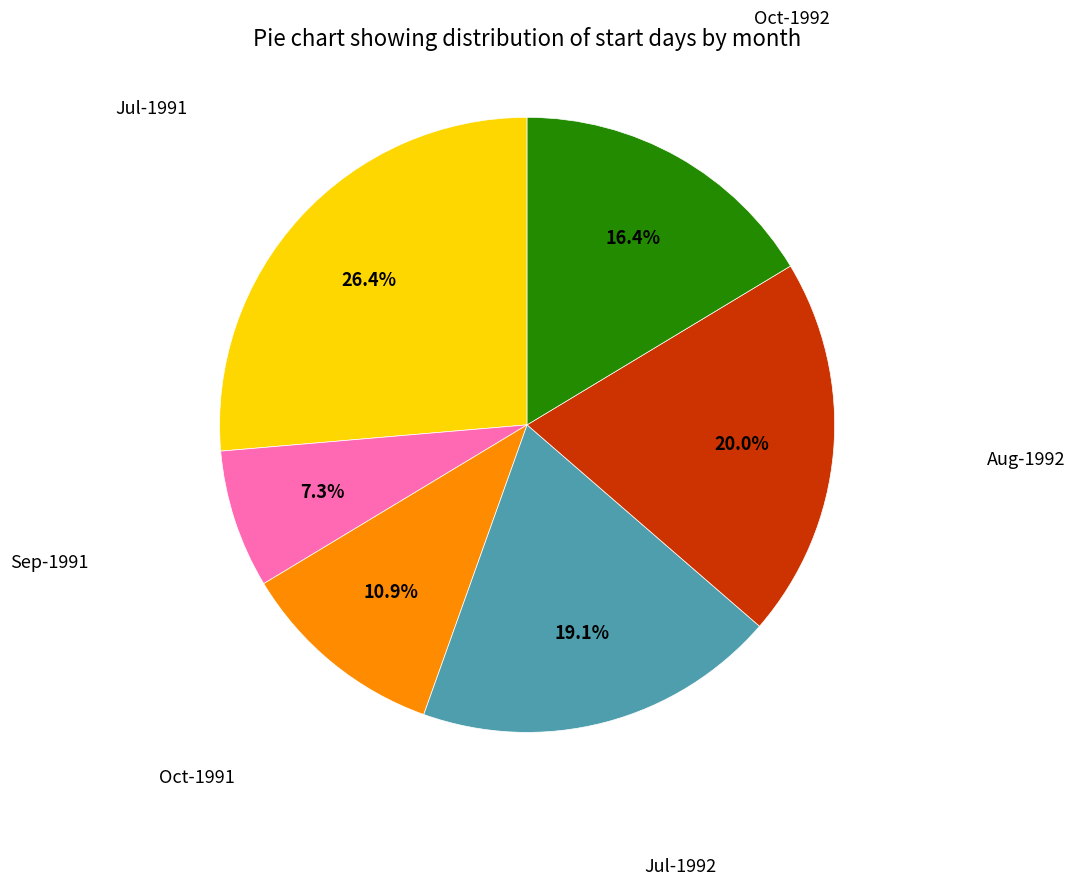

Is there a majority slice in this chart?

No